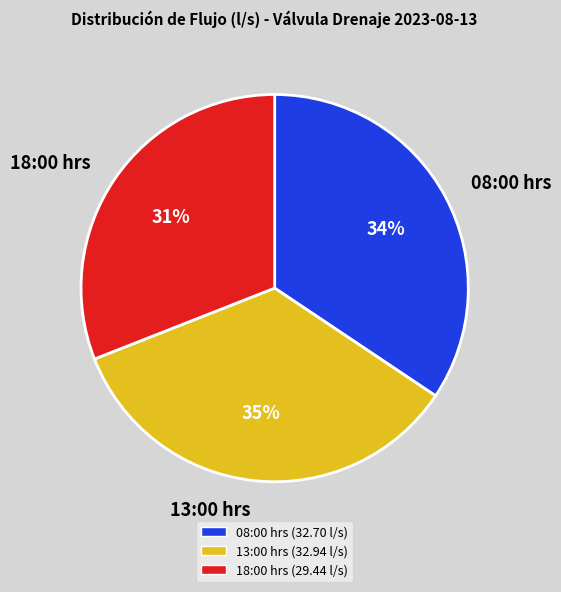

Combined, do 18:00 hrs and 13:00 hrs account for over 50%?

Yes